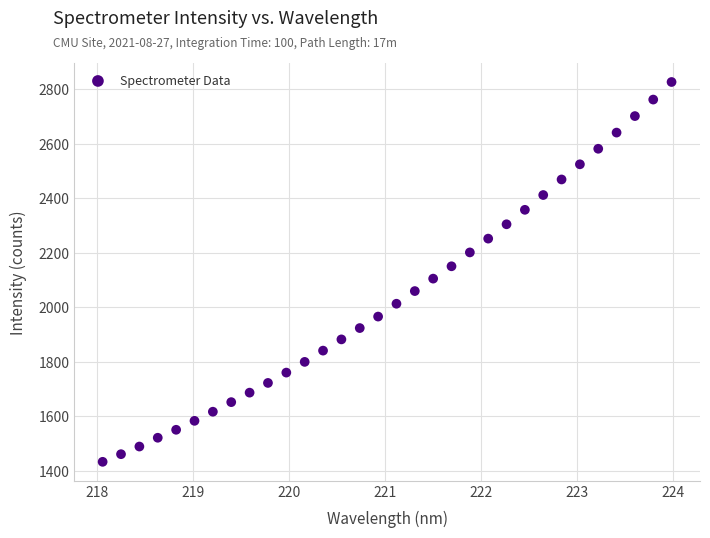

What is the range of Y values (max minus min)?

1394.6